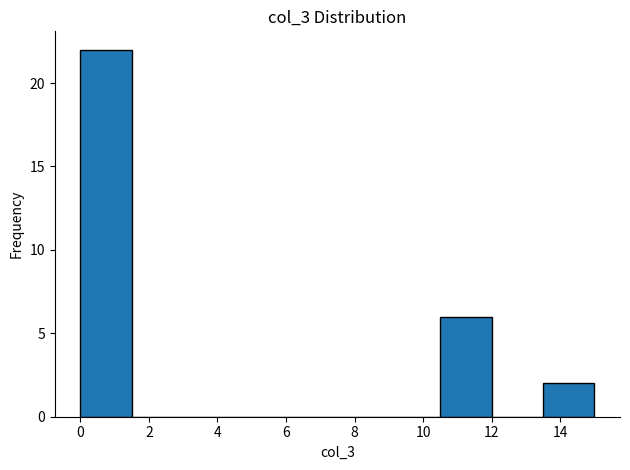

Reading left to right, list every bar in this chart as the range it spans on the x-axis followed by its height. Neither the bar edges nor the heights are printed on the chart, so give them approximately, as read against the axes.

0.0 to 1.5: 22
1.5 to 3.0: 0
3.0 to 4.5: 0
4.5 to 6.0: 0
6.0 to 7.5: 0
7.5 to 9.0: 0
9.0 to 10.5: 0
10.5 to 12.0: 6
12.0 to 13.5: 0
13.5 to 15.0: 2